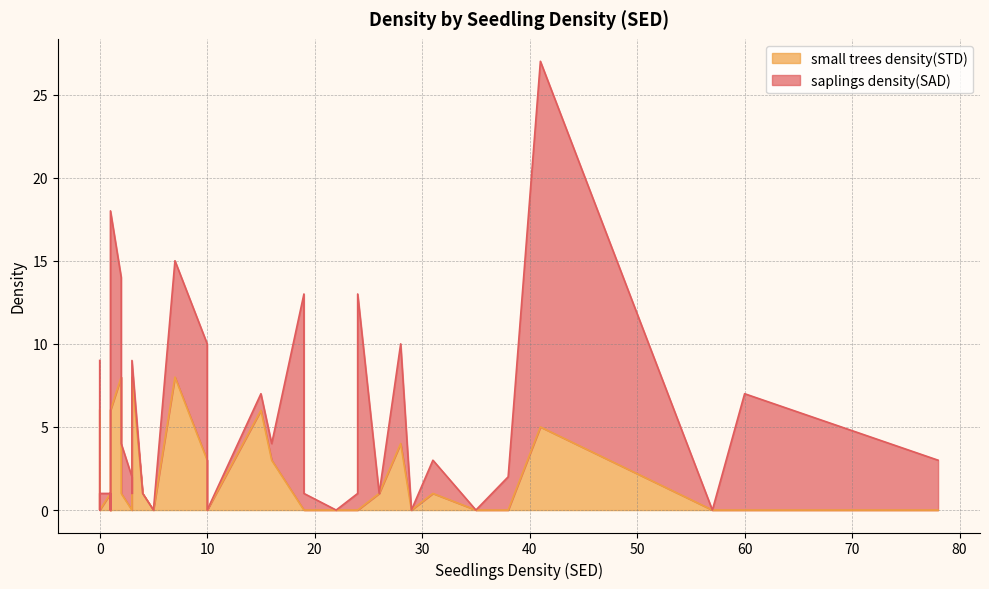

What is the difference between the maximum and minimum values in the small trees density(STD) series?

8